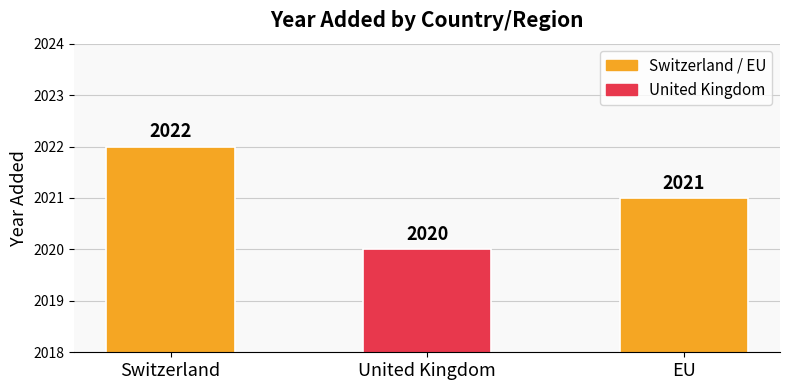

The value at United Kingdom is 2746. True or false?

False